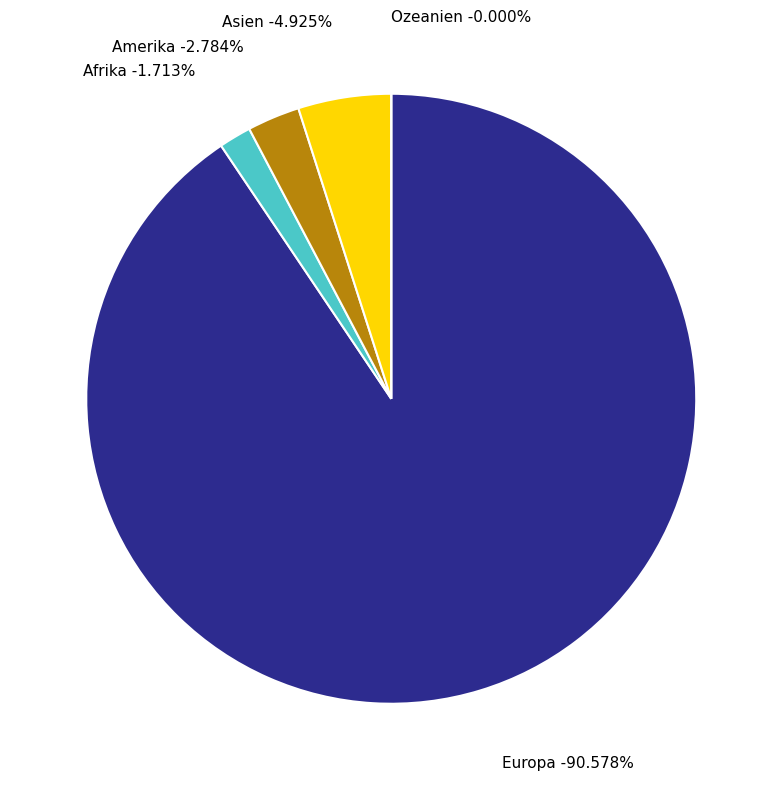

Between Afrika and Europa, which is larger?

Europa